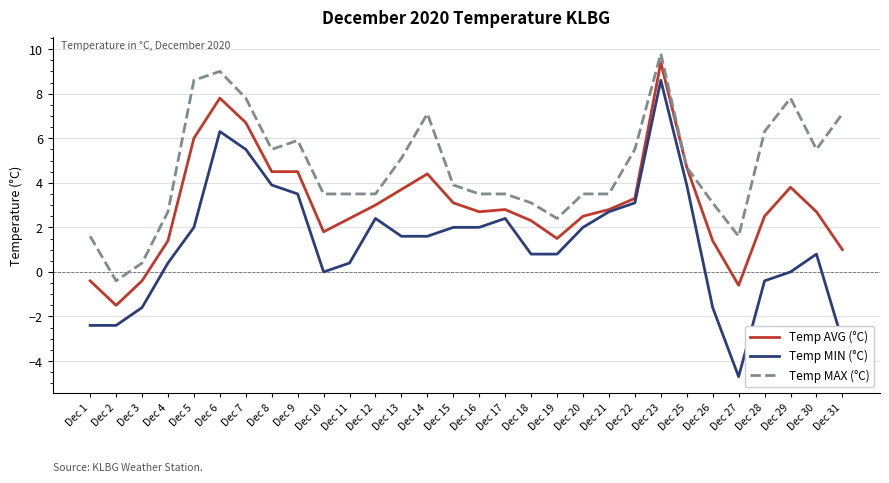

What is the sum of the Temp AVG (°C) values at Dec 14 and Dec 6?

12.2